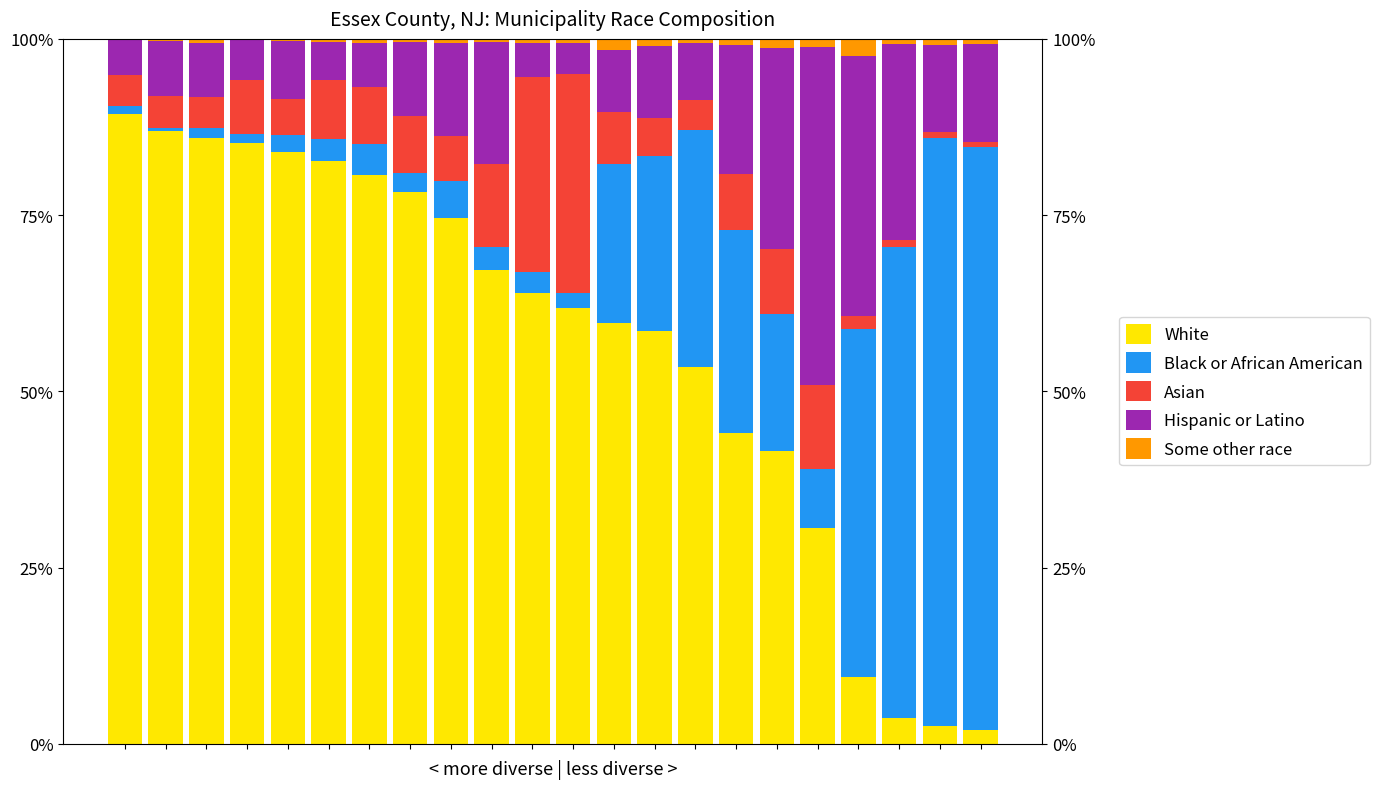

At how many categories does at least one series exceed 22?

22